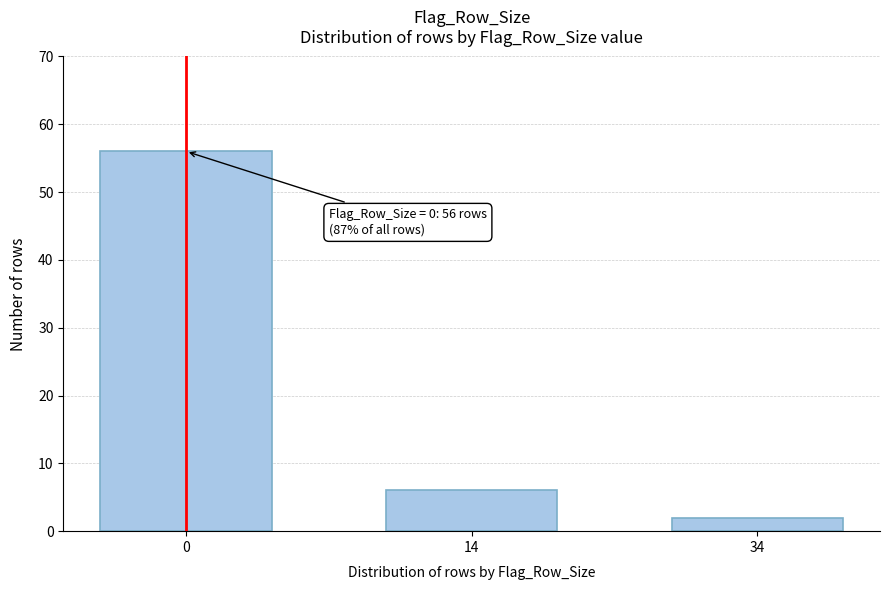

Reading left to right, what are all the values shown in this chart?

0=56	14=6	34=2